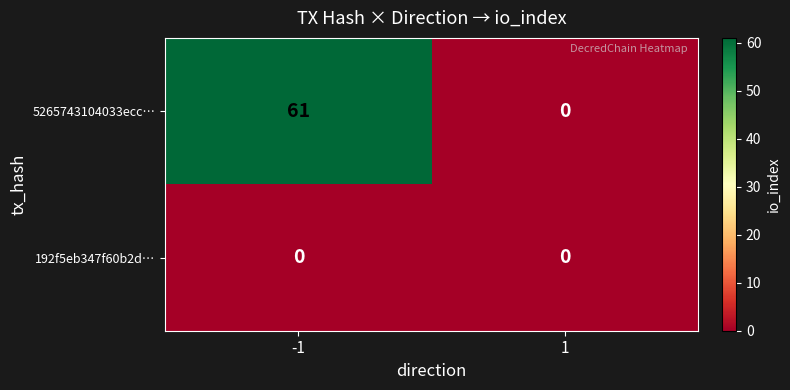

List the series in order of their peak value, lowest first.

192f5eb347f60b2d…, 5265743104033ecc…